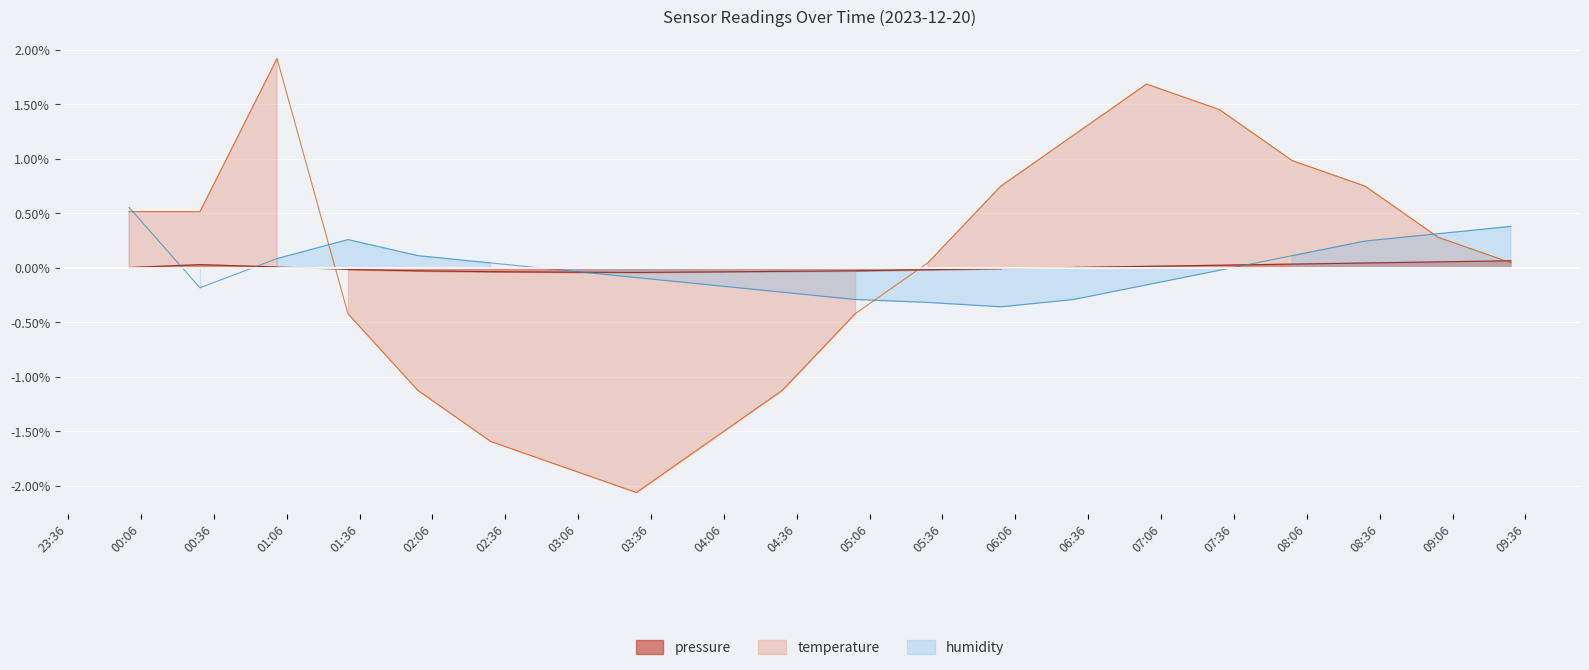

After their last crossing, which series has the higher values: humidity or pressure?

humidity